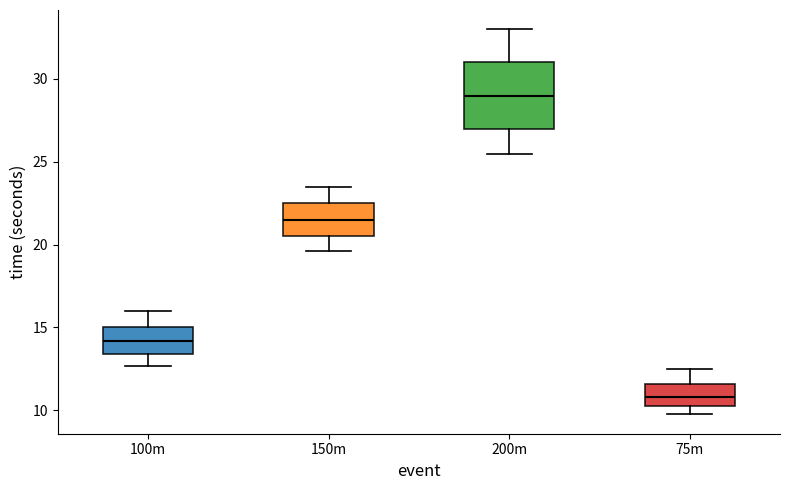

Which box is the tallest, from its lower edge to its upper edge?

200m